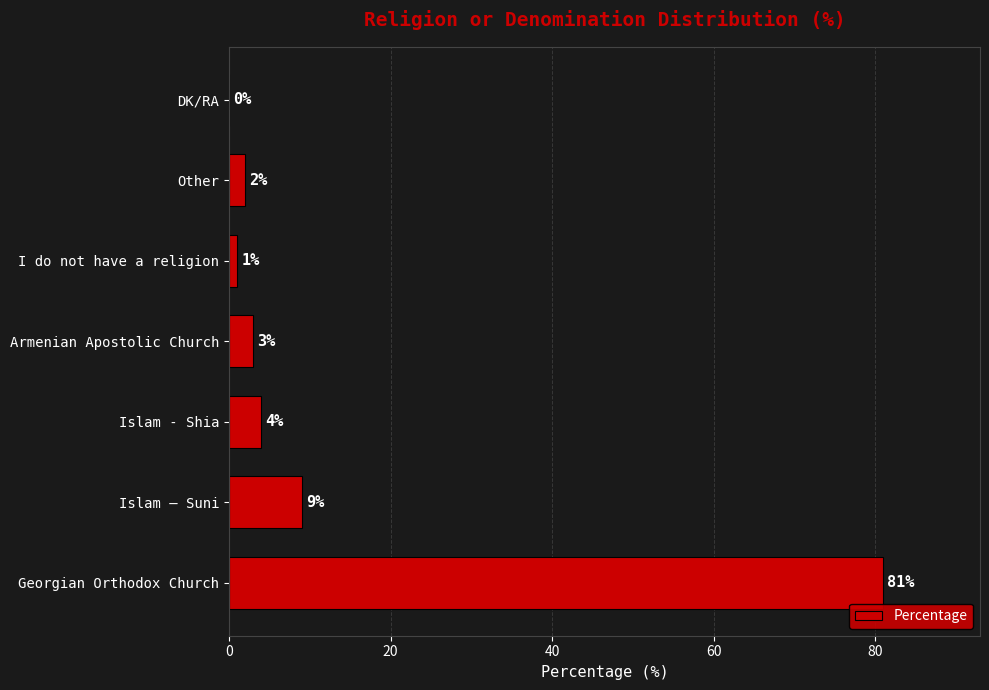

What is the sum of all values?

100